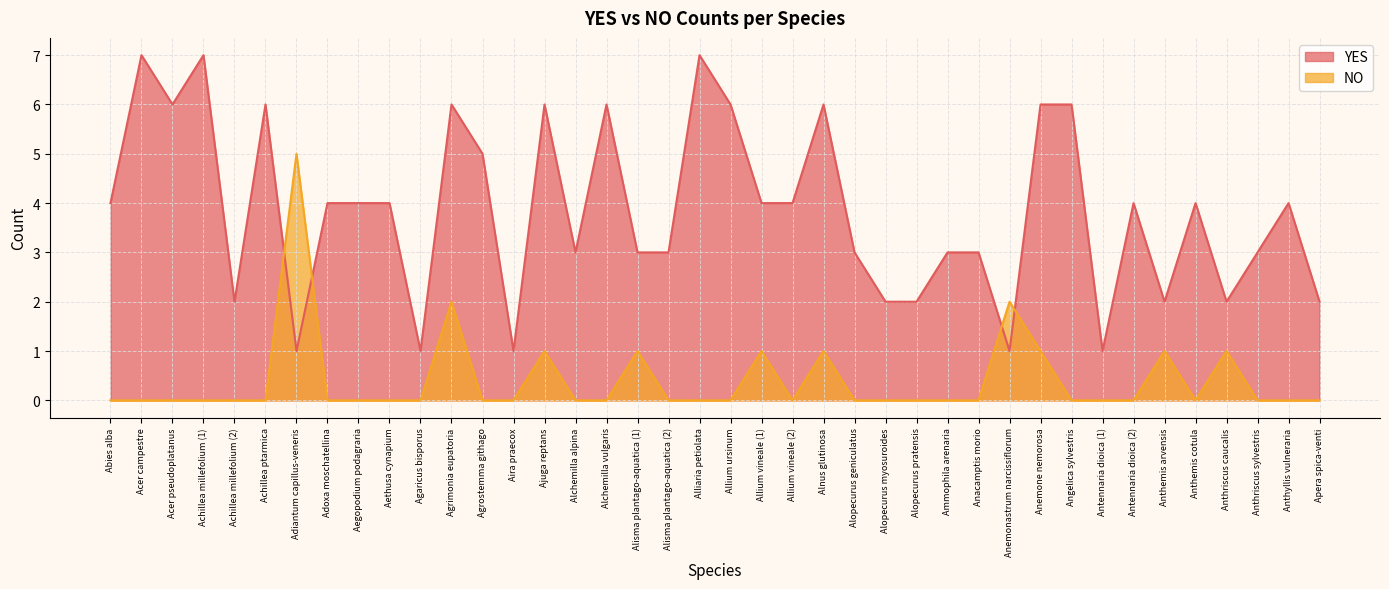

How many values in the YES series are below 4?

18